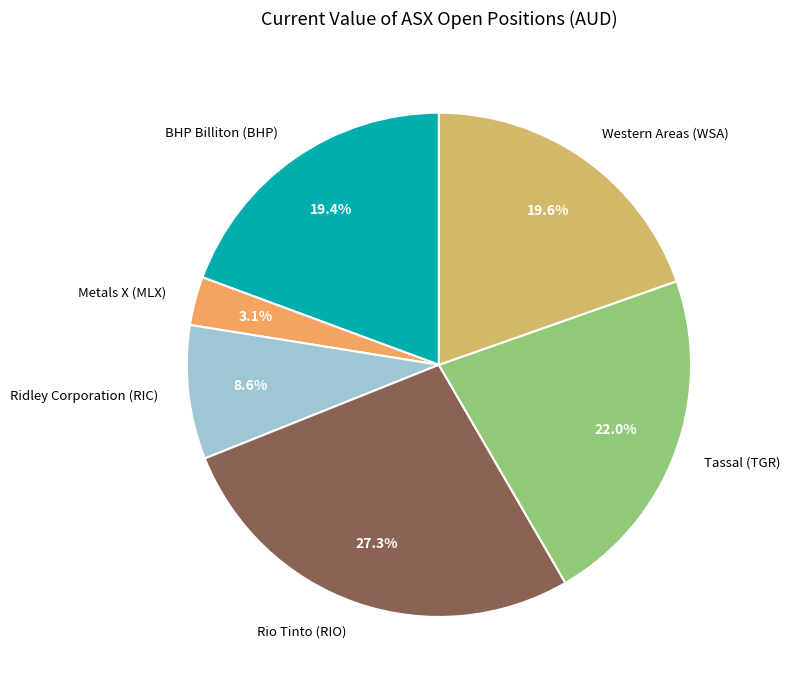

The Tassal (TGR) slice represents 36% of the pie. True or false?

False